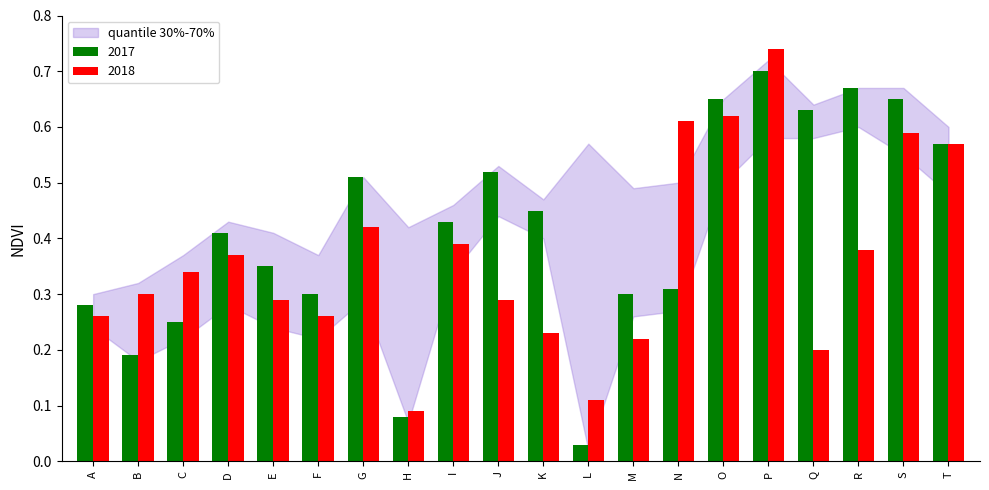

Which series has the largest total across all categories?

2017